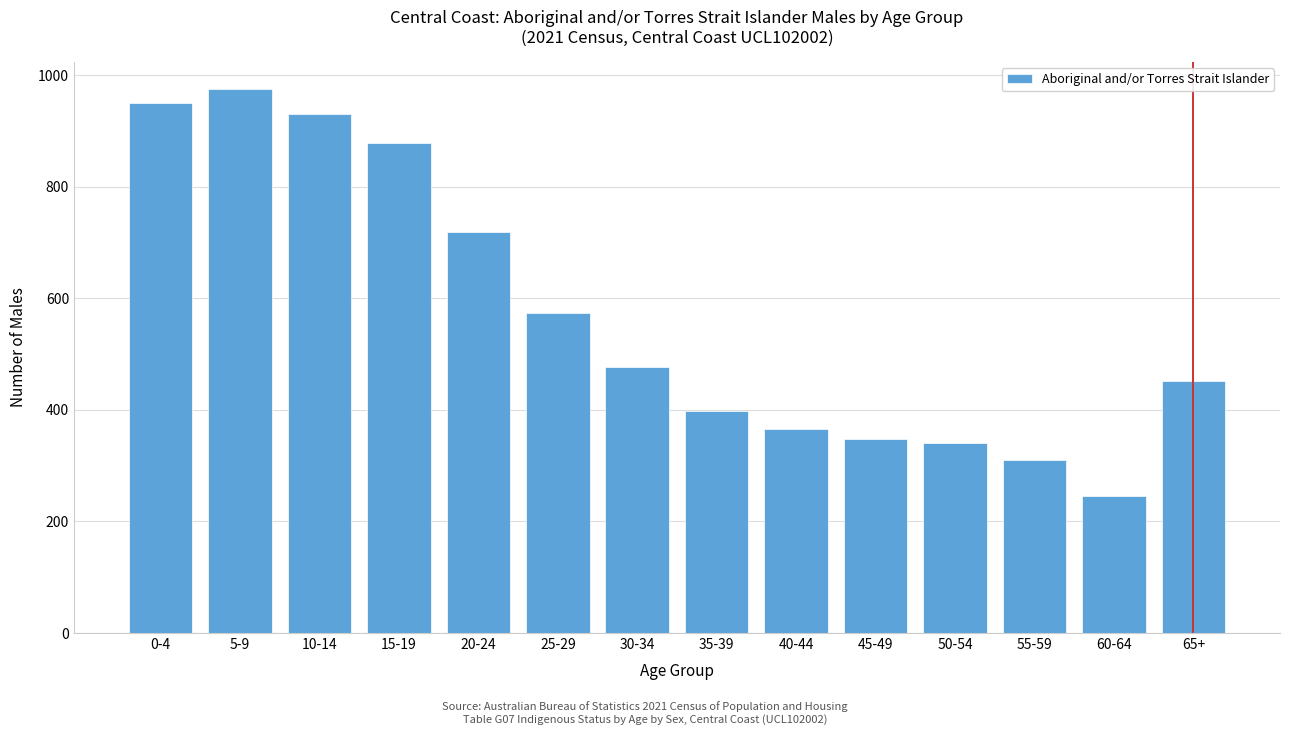

Reading right to left, list all the values displayed in this chart.

451	246	310	340	348	365	397	477	573	718	879	931	975	951